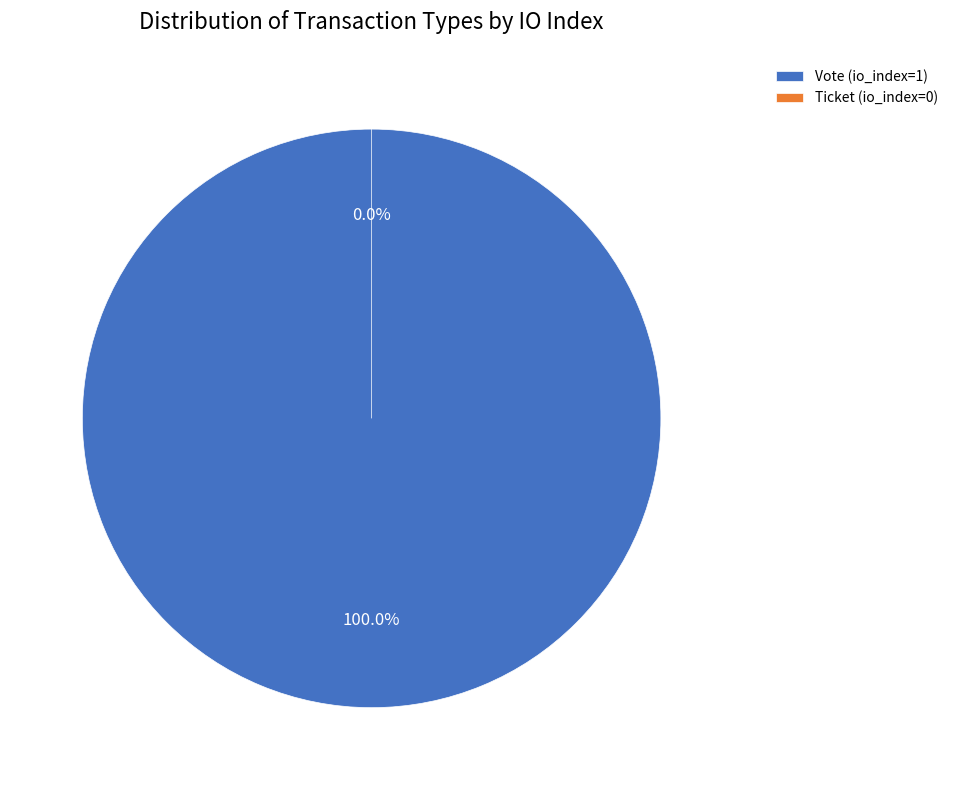

Which category has the smallest portion of the pie?

Ticket (io_index=0)